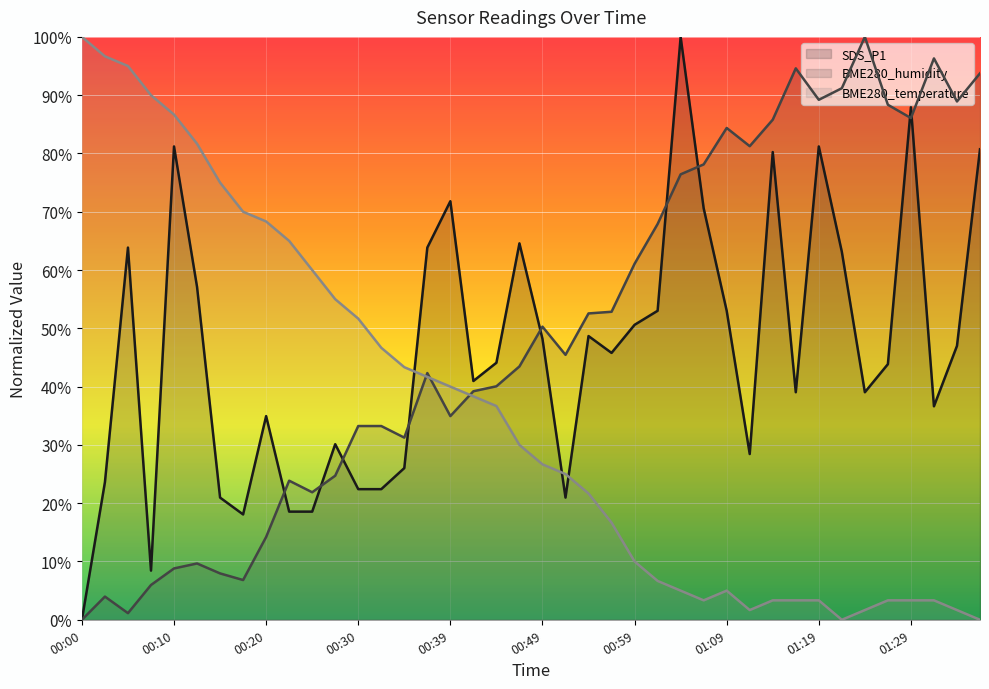

True or false: SDS_P1 and BME280_humidity intersect in this chart.

True